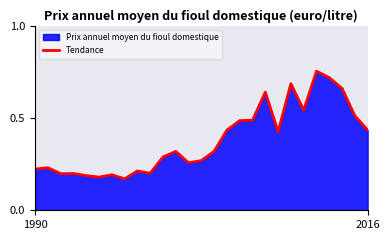

List the labels in order of value, largest first.

22, 23, 20, 24, 18, 21, 25, 17, 16, 26, 15, 19, 14, 11, 10, 13, 12, 2016, 1990, 8, 9, 3, 2, 6, 4, 5, 7